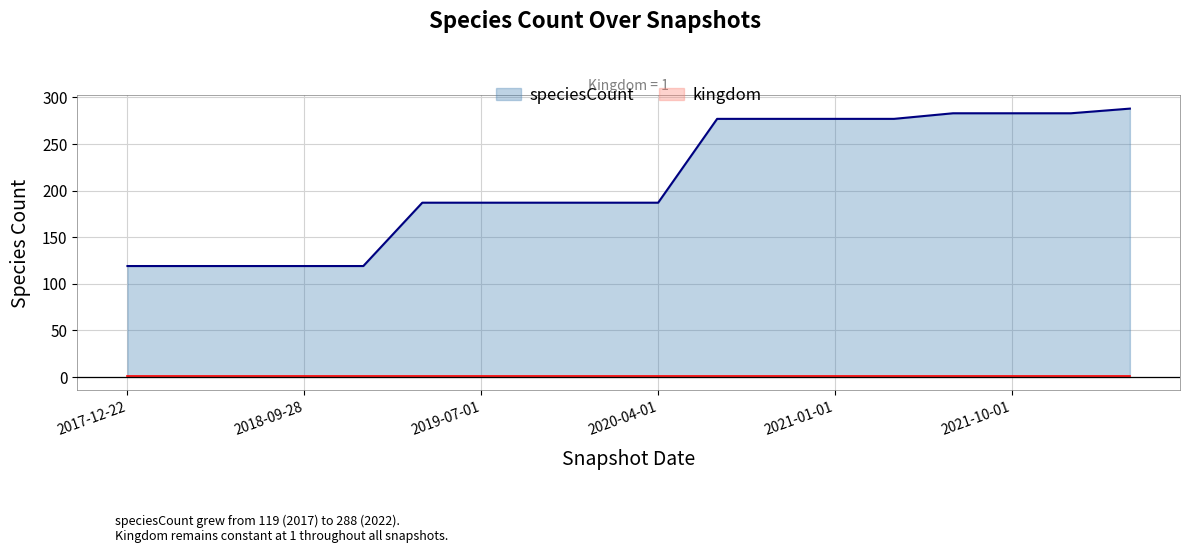

What is the difference between the highest and lowest values at 13?

276